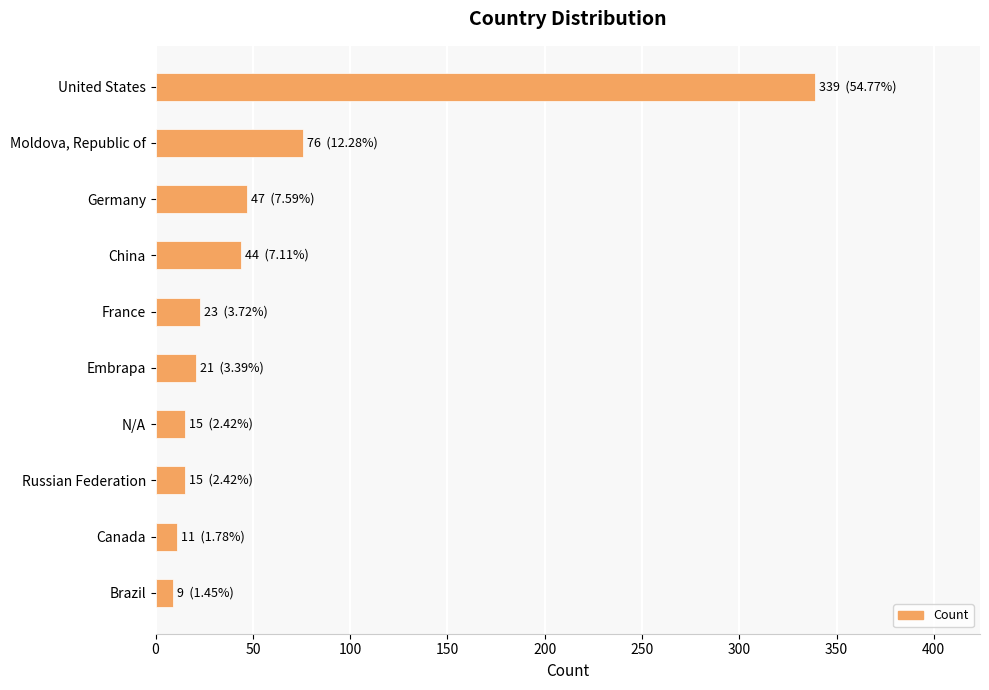

Reading top to bottom, list all the values displayed in this chart.

United States=339	Moldova, Republic of=76	Germany=47	China=44	France=23	Embrapa=21	N/A=15	Russian Federation=15	Canada=11	Brazil=9